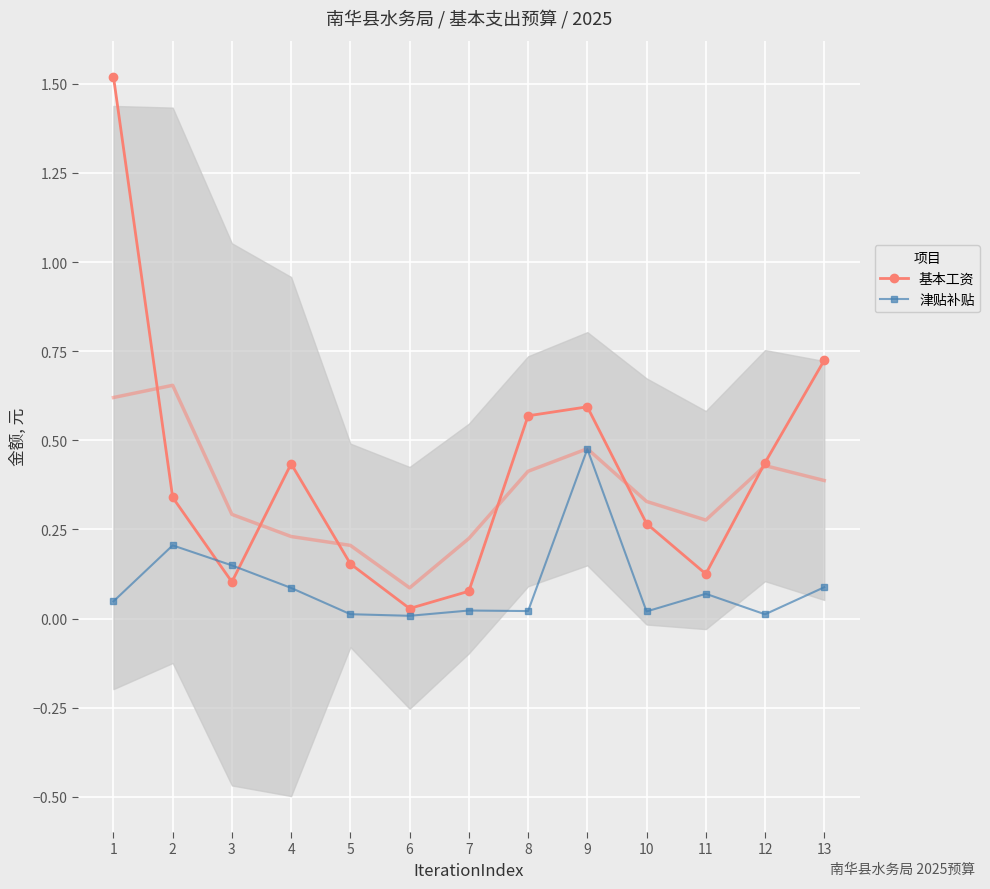

Between 3 and 13, which series saw the biggest shift?

基本工资